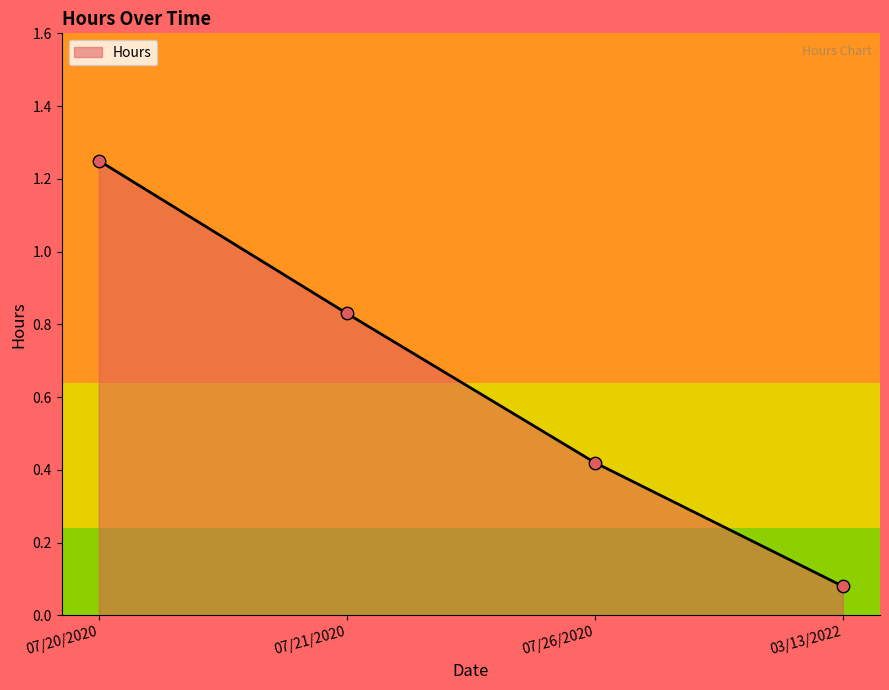

Between 03/13/2022 and 07/21/2020, which is larger?

07/21/2020